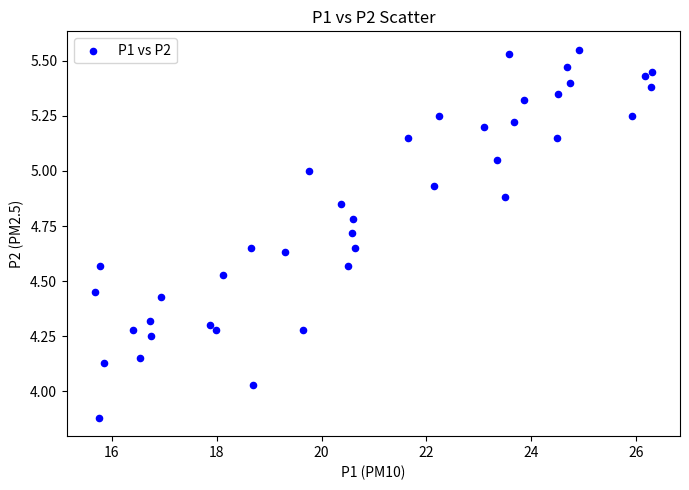

What is the range of Y values (max minus min)?

1.7